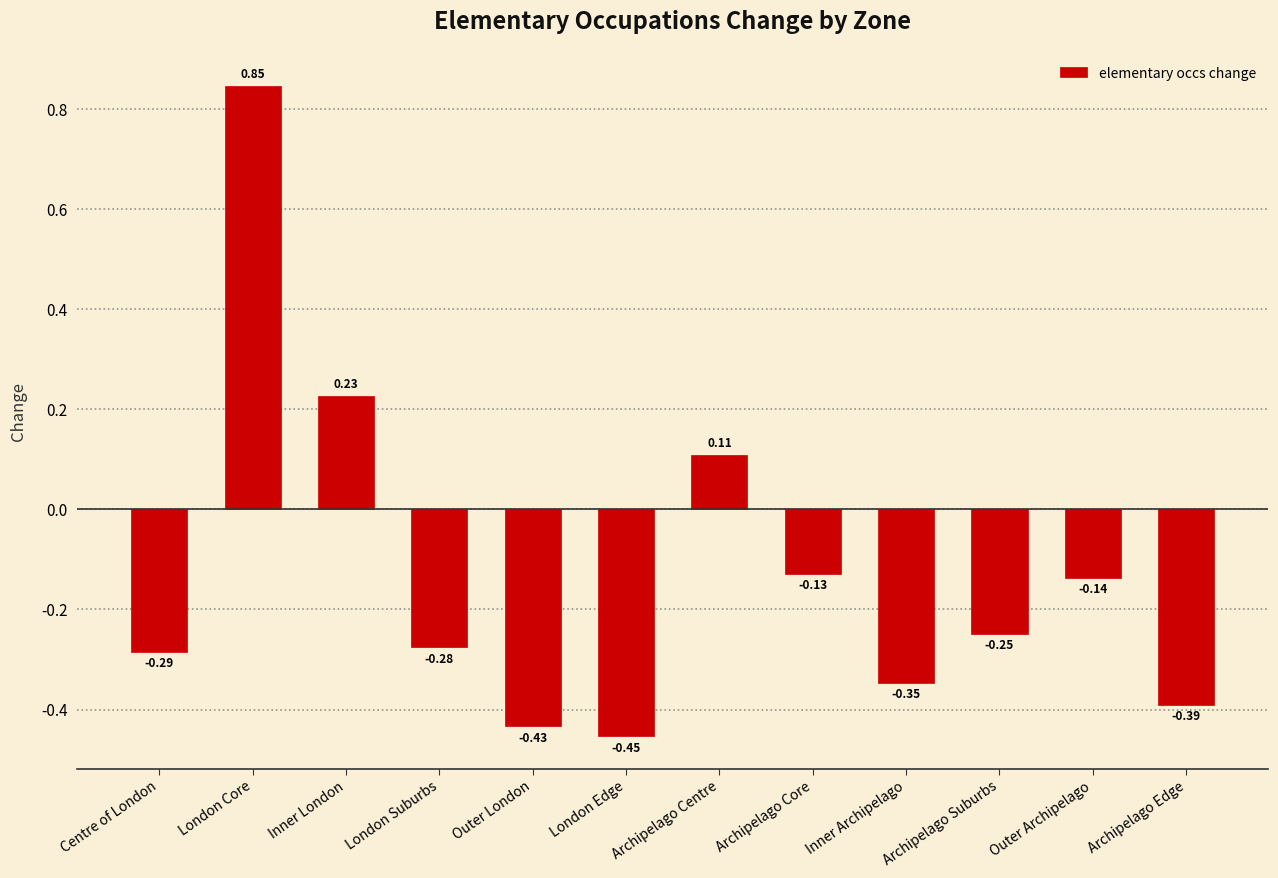

What is the change in value from Inner Archipelago to Archipelago Suburbs?

+0.1